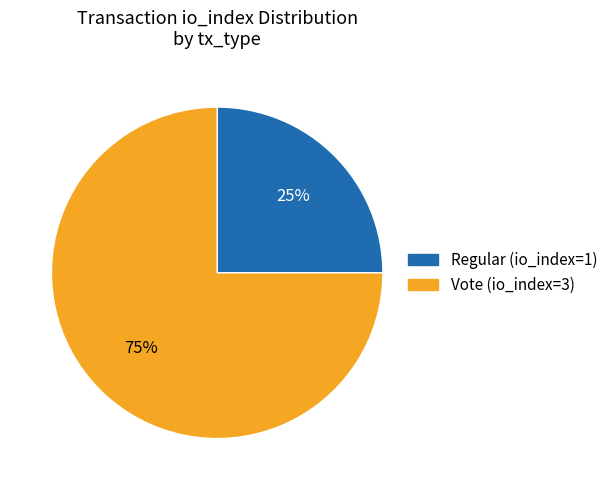

How many slices are in this pie chart?

2